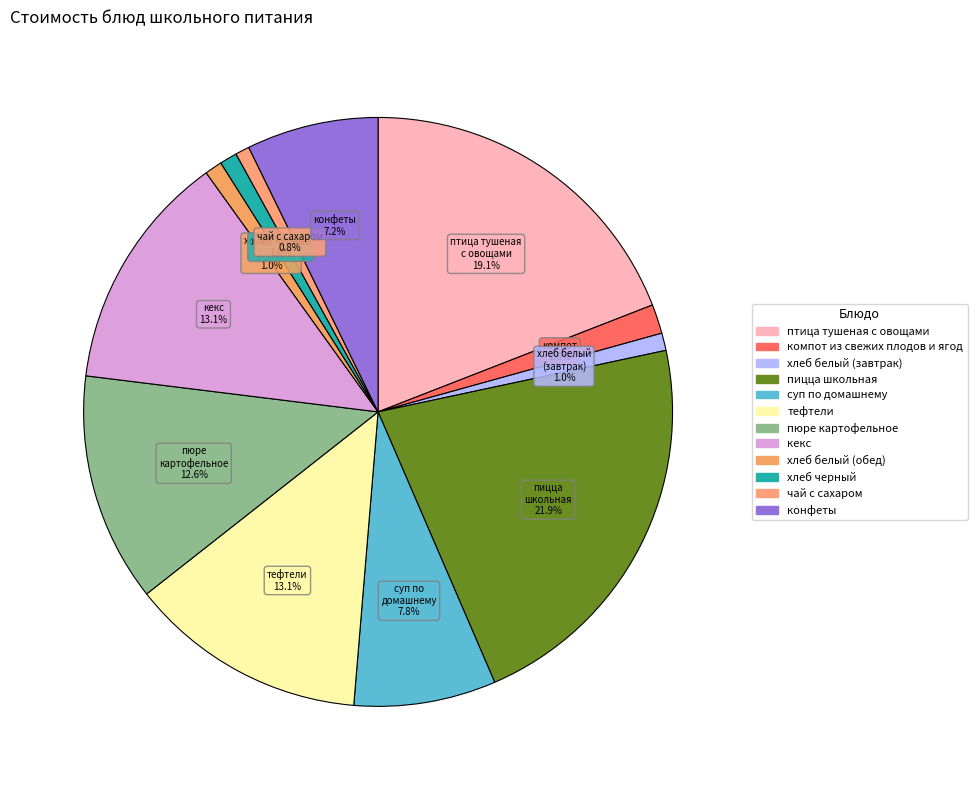

Does тефтели account for over 50% of the chart?

No